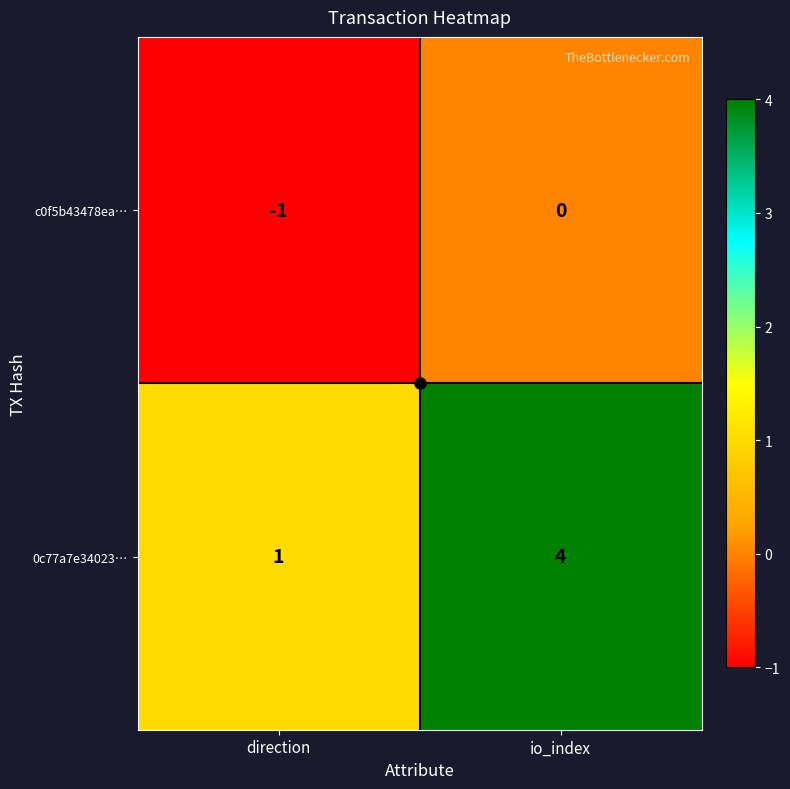

What is the sum of all 0c77a7e34023… values?

5